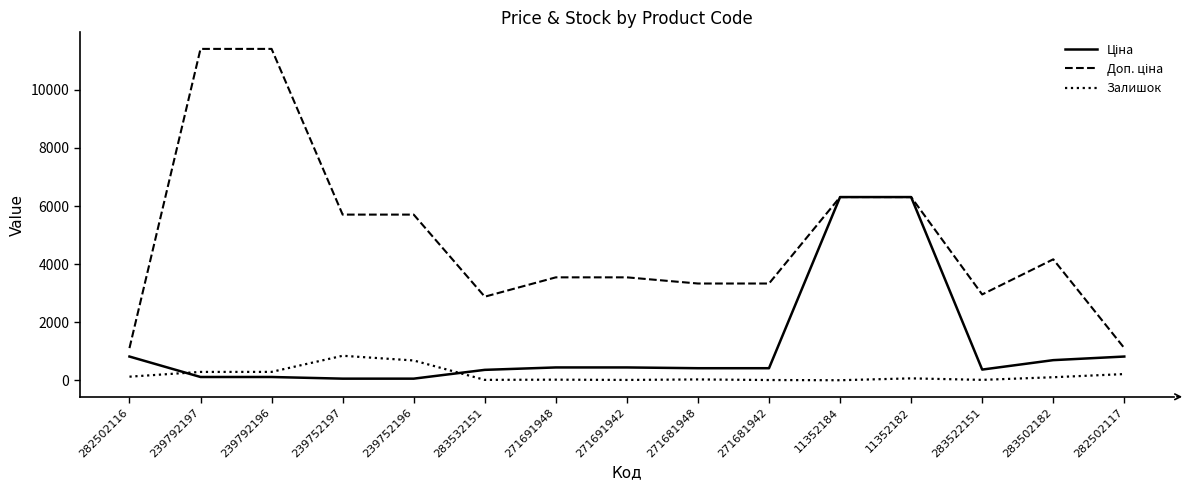

The Залишок series shows 15.0 at 283522151. True or false?

True